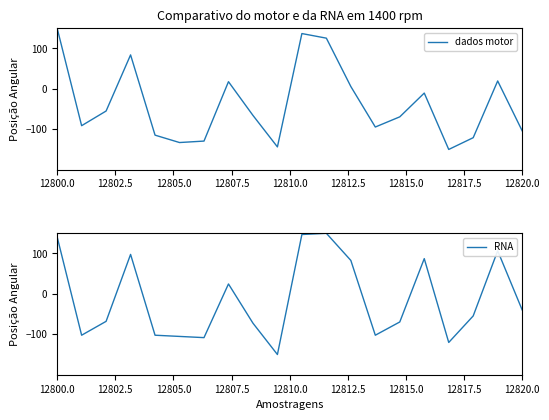

What are all the series names shown in the legend?

dados motor, RNA